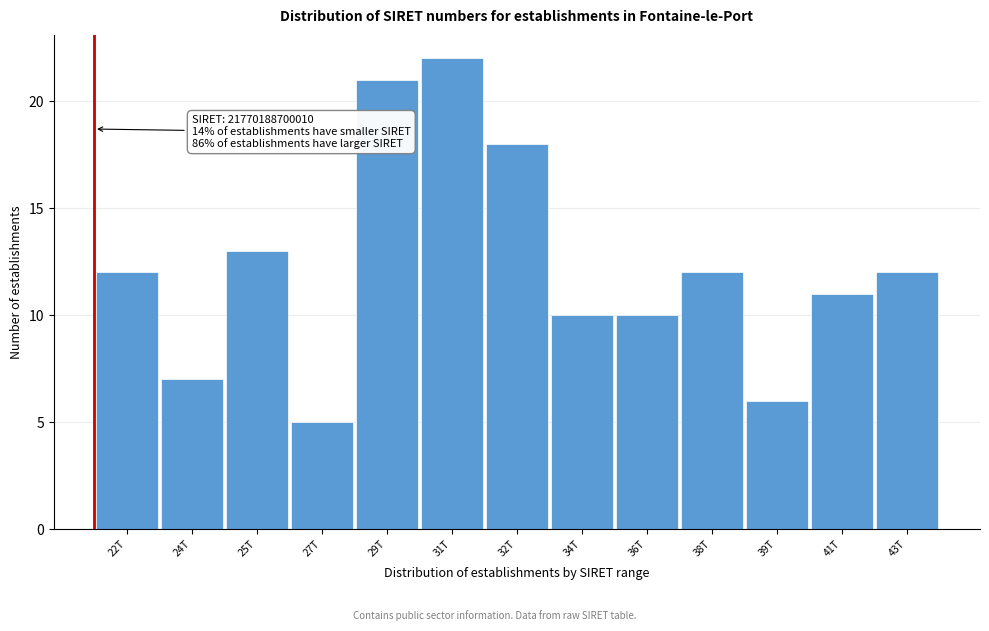

Reading right to left, list all the values displayed in this chart.

43T=12	41T=11	39T=6	38T=12	36T=10	34T=10	32T=18	31T=22	29T=21	27T=5	25T=13	24T=7	22T=12